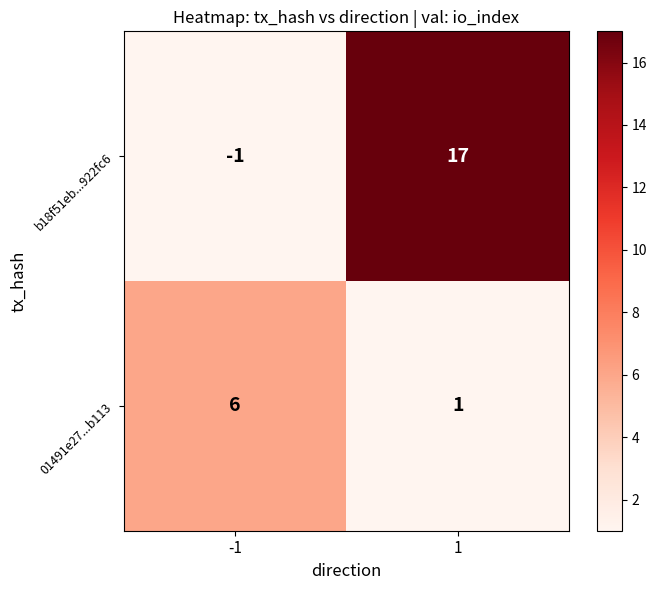

Rank the series by their average value, from lowest to highest.

01491e27...b113, b18f51eb...922fc6